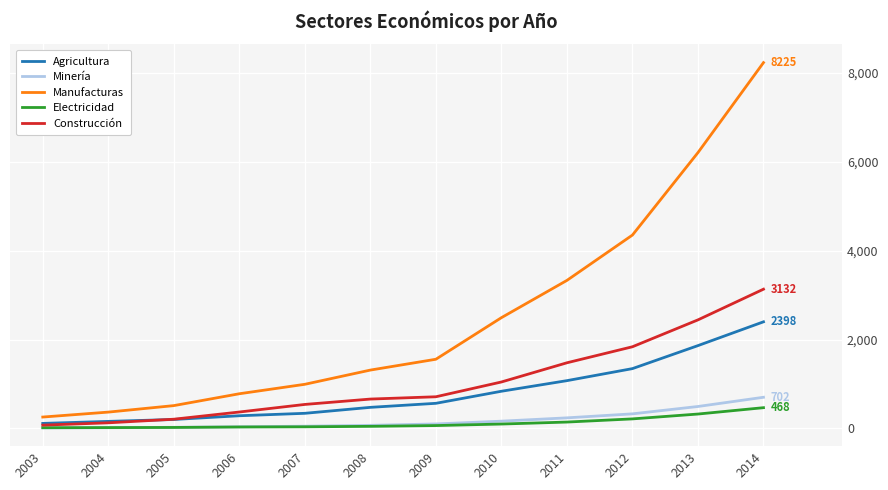

At which category is the sum across all series the highest?

2014